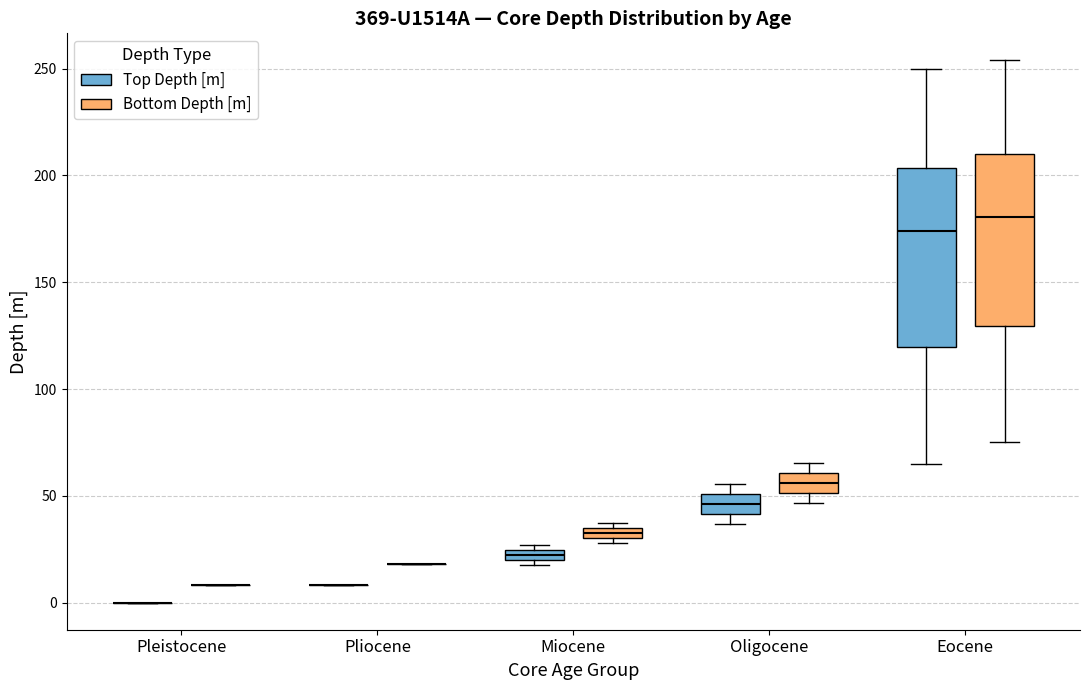

Where is the upper edge of the box for Oligocene (Top Depth [m]) on the y-axis? The values are not printed on the chart, so give them approximately, as read against the axis.

50